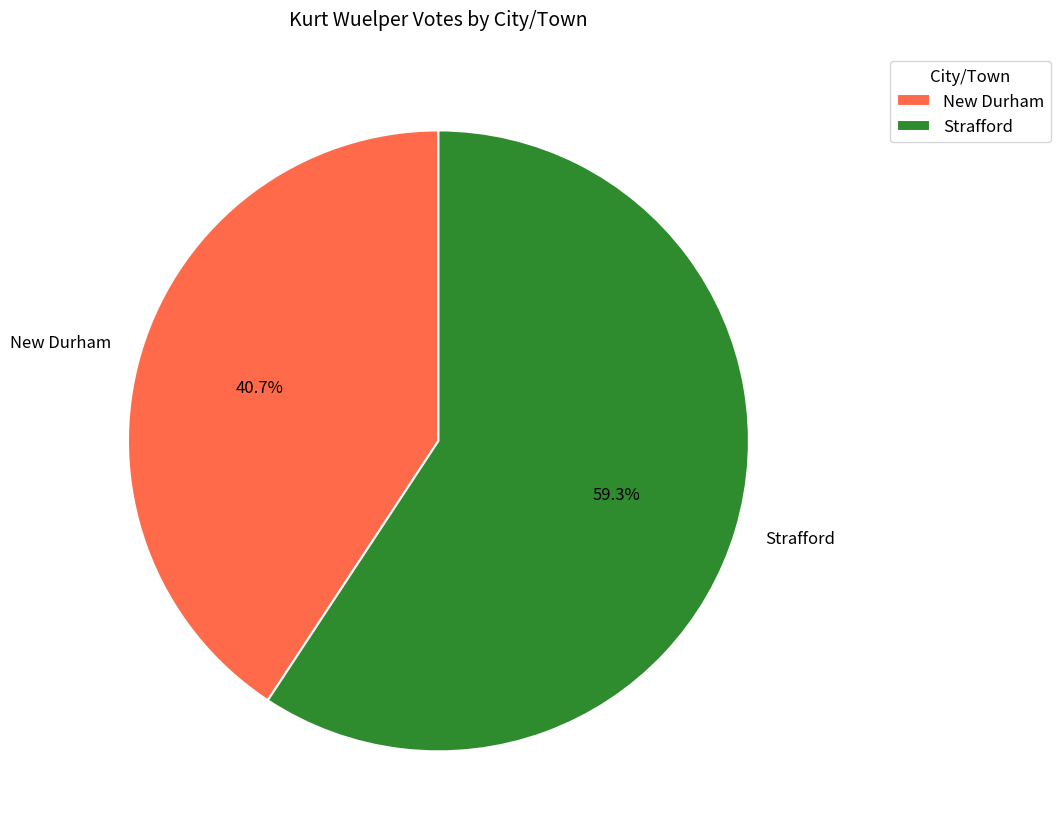

Which has a higher value, Strafford or New Durham?

Strafford